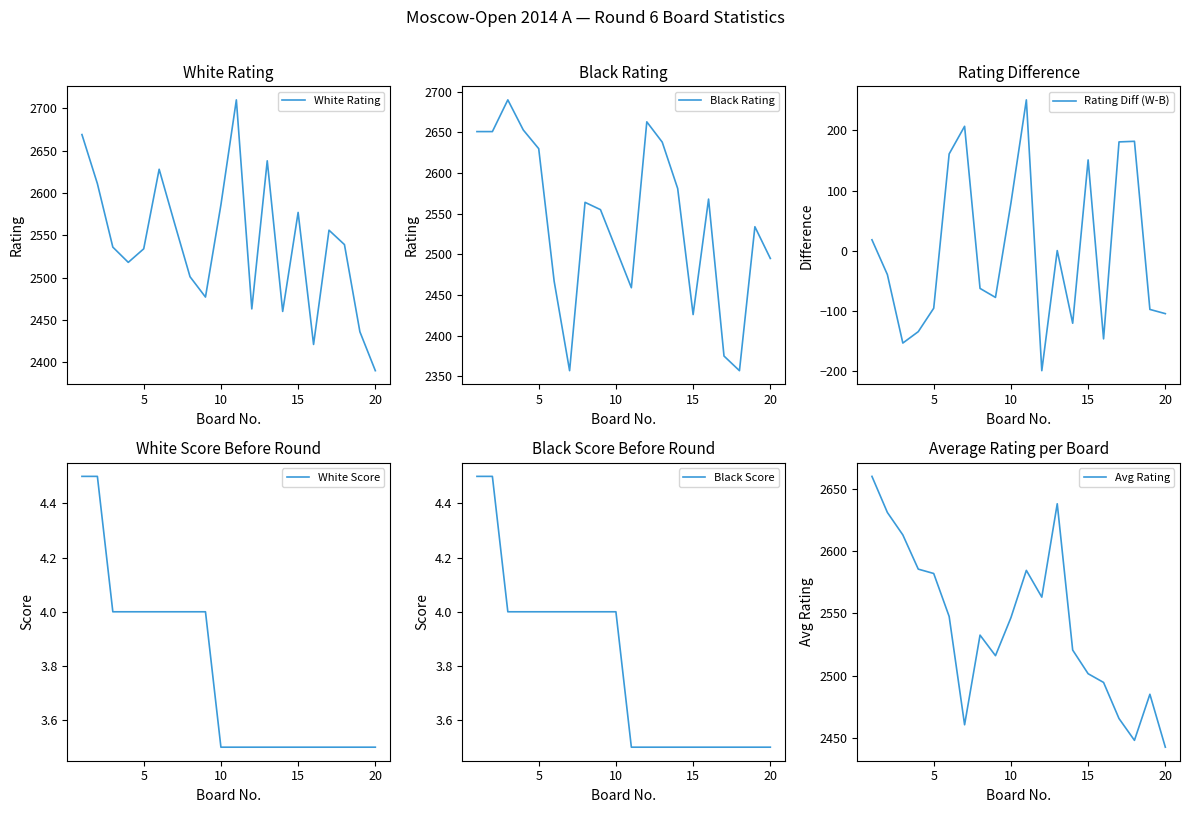

What is the highest value of the Rating Diff (W-B) series?

251